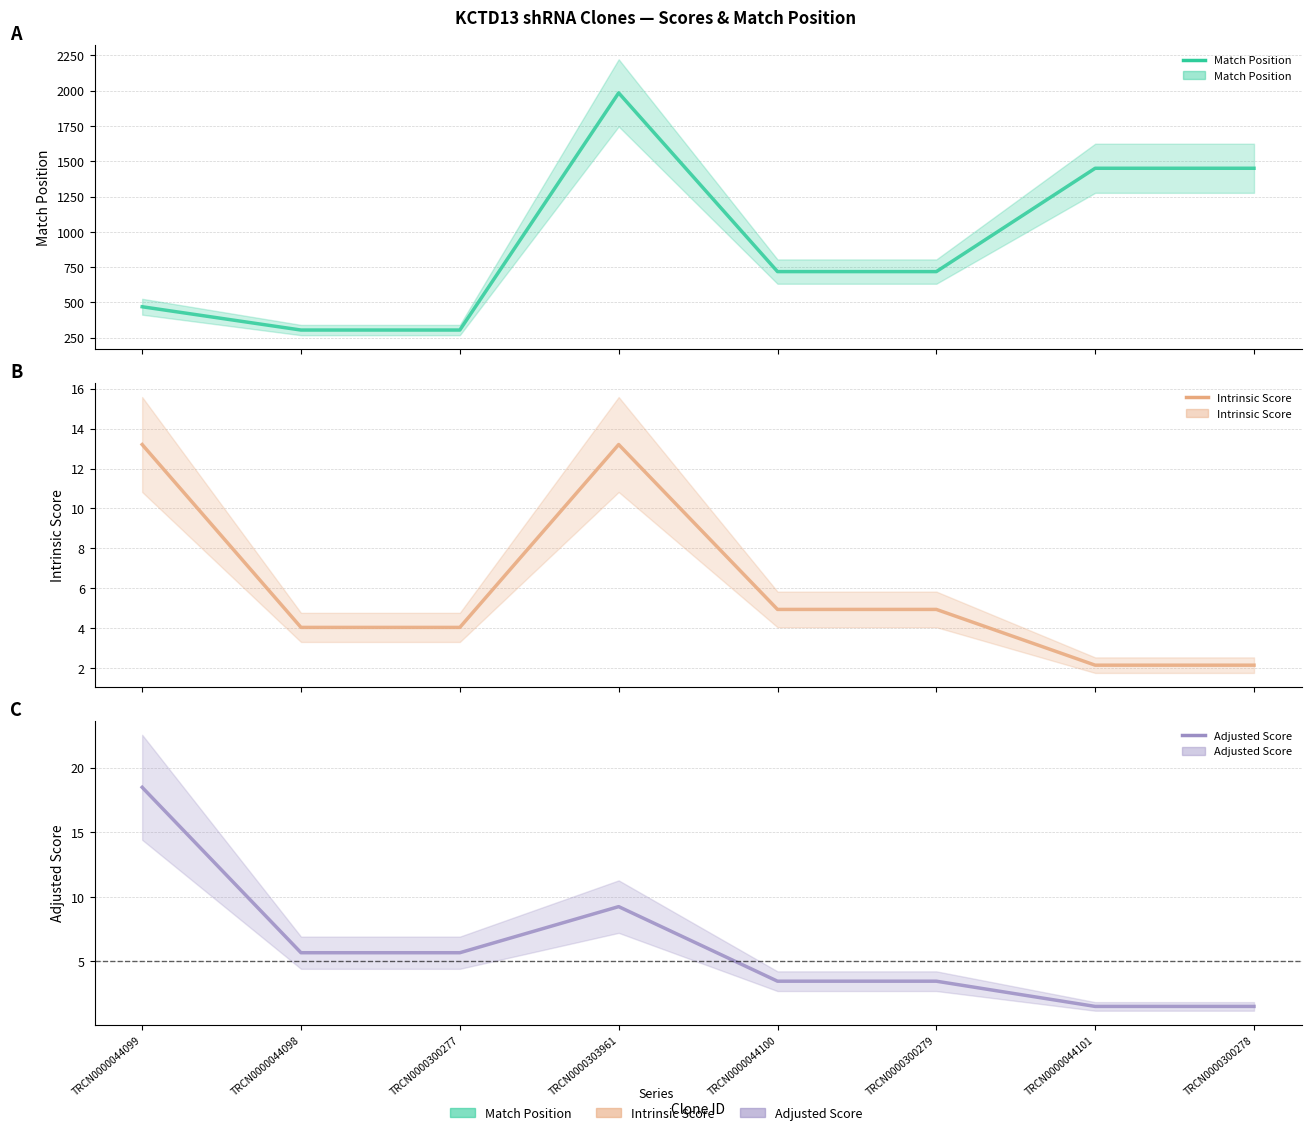

Reading left to right, transcribe all the data shown in this chart.

Match Position: TRCN0000044099=469.0	TRCN0000044098=304.0	TRCN0000300277=304.0	TRCN0000303961=1984.0	TRCN0000044100=718.0	TRCN0000300279=718.0	TRCN0000044101=1450.0	TRCN0000300278=1450.0
Intrinsic Score: TRCN0000044099=13.2	TRCN0000044098=4.0	TRCN0000300277=4.0	TRCN0000303961=13.2	TRCN0000044100=5.0	TRCN0000300279=5.0	TRCN0000044101=2.2	TRCN0000300278=2.2
Adjusted Score: TRCN0000044099=18.5	TRCN0000044098=5.7	TRCN0000300277=5.7	TRCN0000303961=9.2	TRCN0000044100=3.5	TRCN0000300279=3.5	TRCN0000044101=1.5	TRCN0000300278=1.5